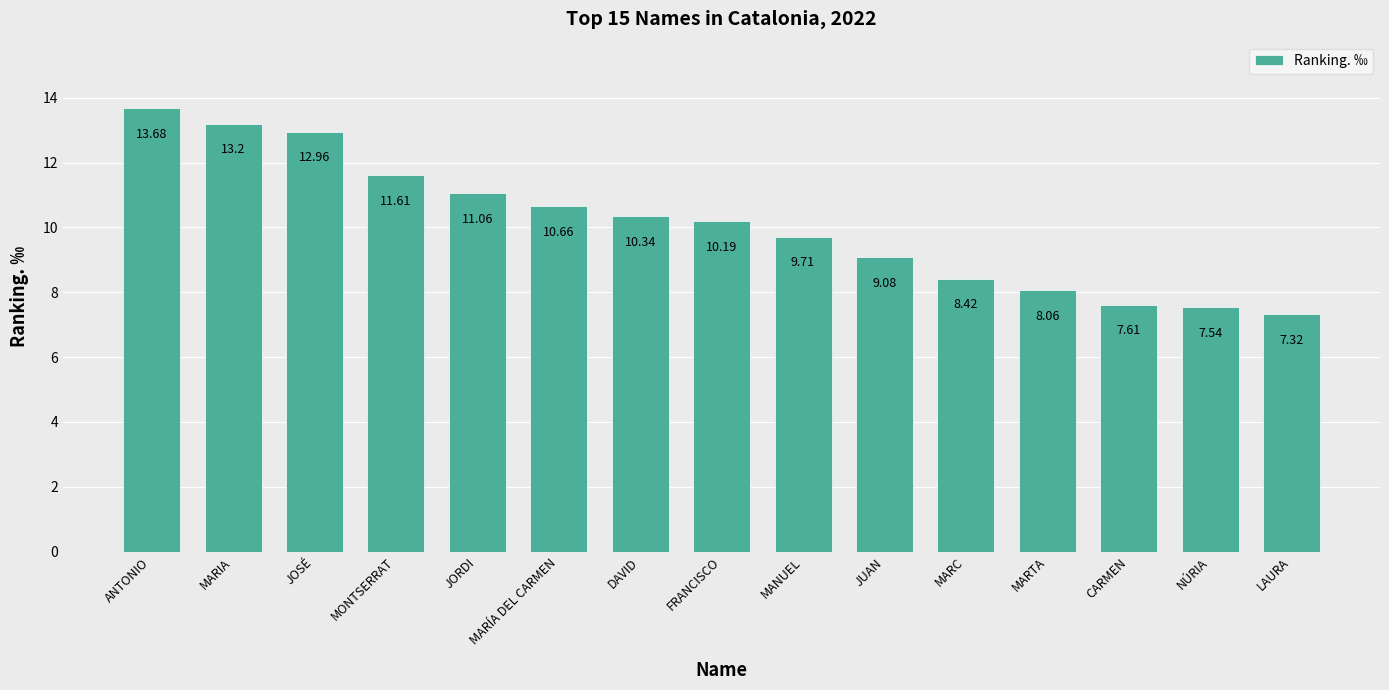

What is the value of the 13th bar from the left?

7.6